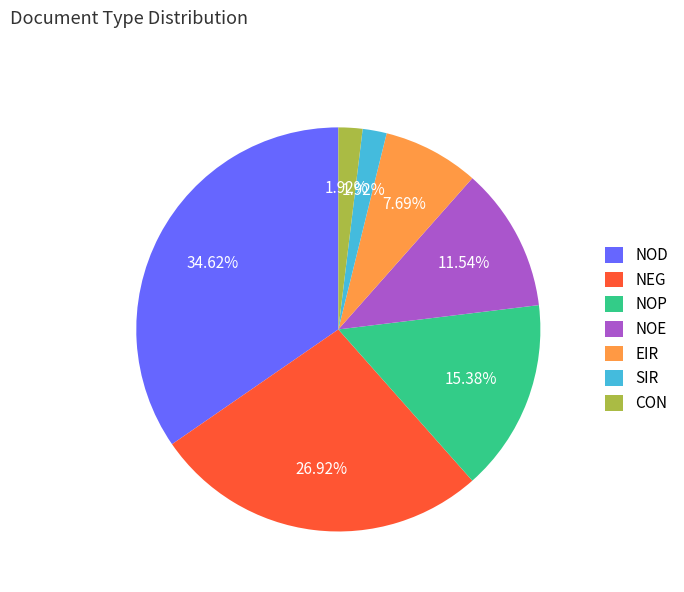

Combined, what portion of the pie is NOP and EIR?

23.1%